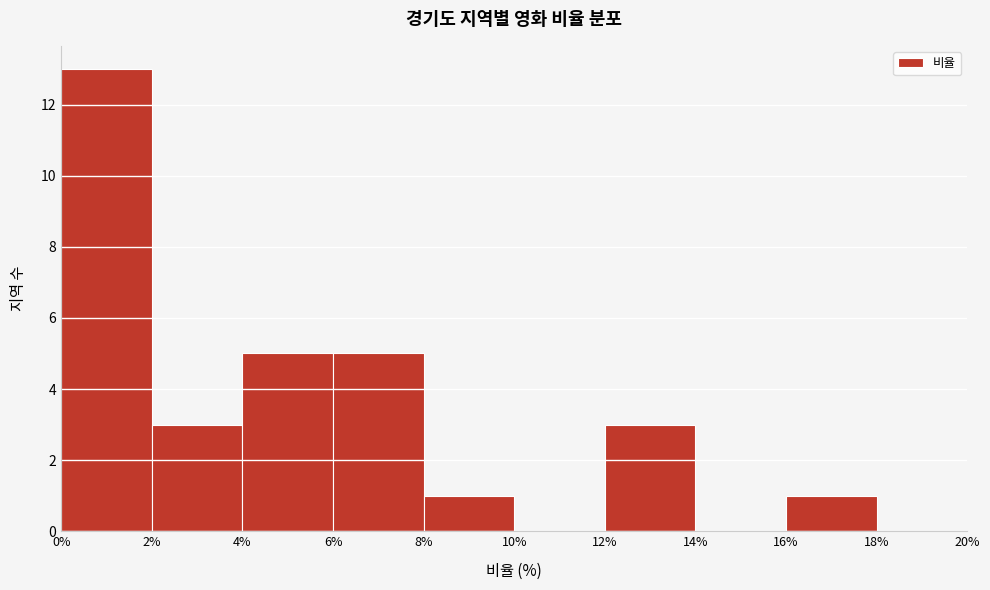

What is the height of the bar covering 4% to 6% on the x-axis? The values are not printed on the chart, so give them approximately, as read against the axis.

5